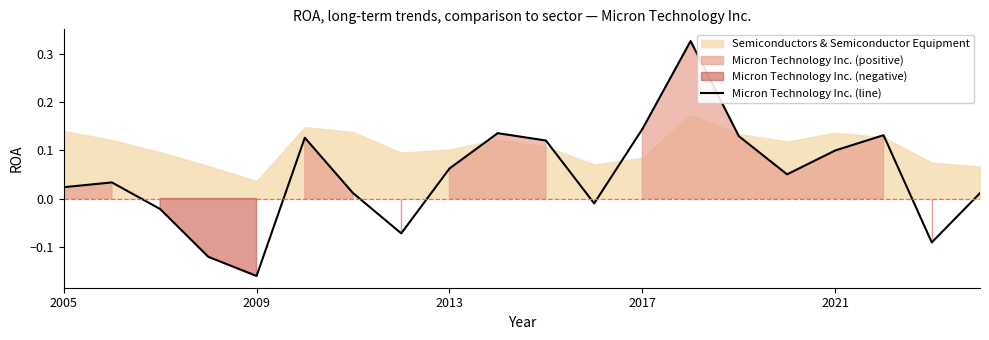

At which label does Micron Technology Inc. (line) first exceed 0?

2005